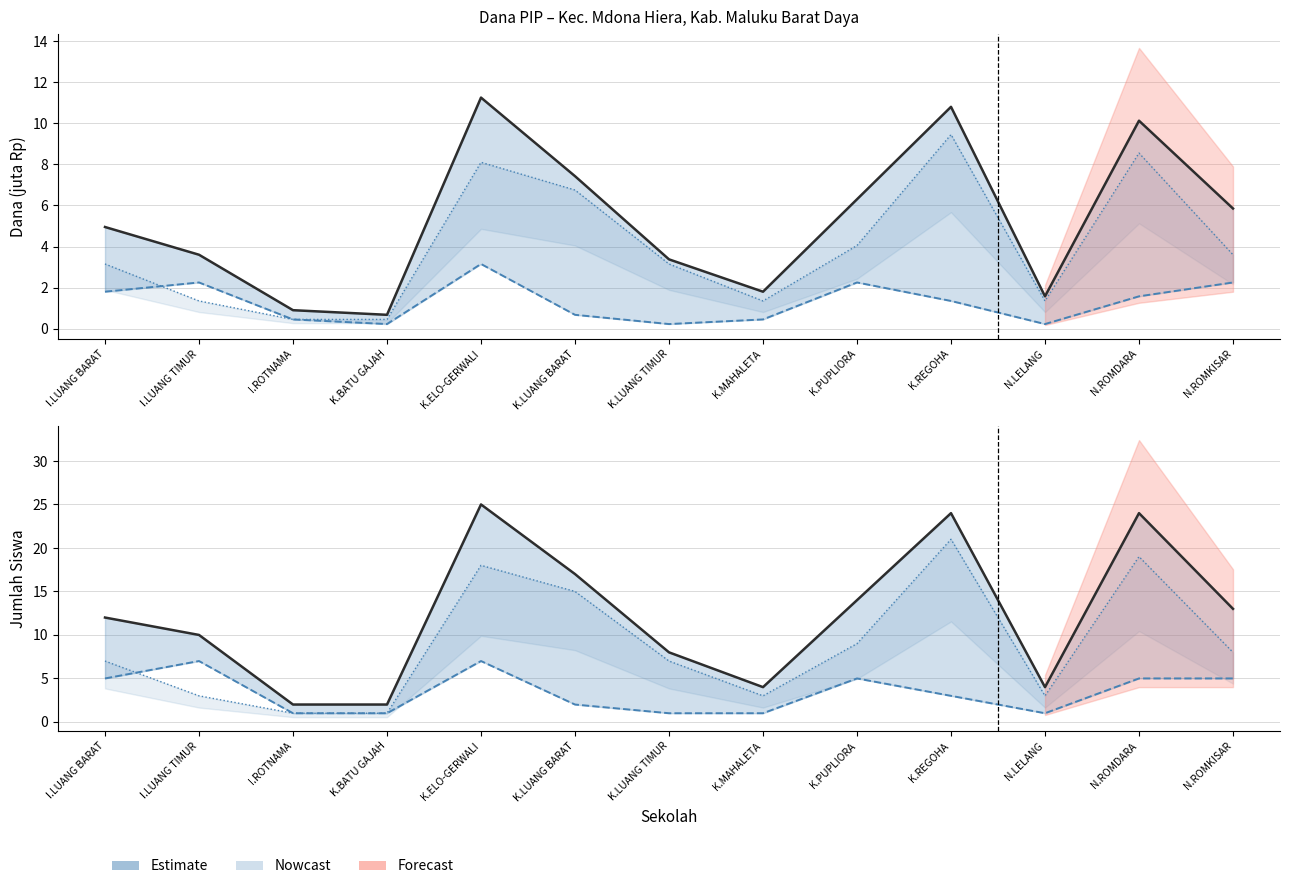

True or false: Dana Relaksasi has a value of 5.8 at N.ROMKISAR.

False